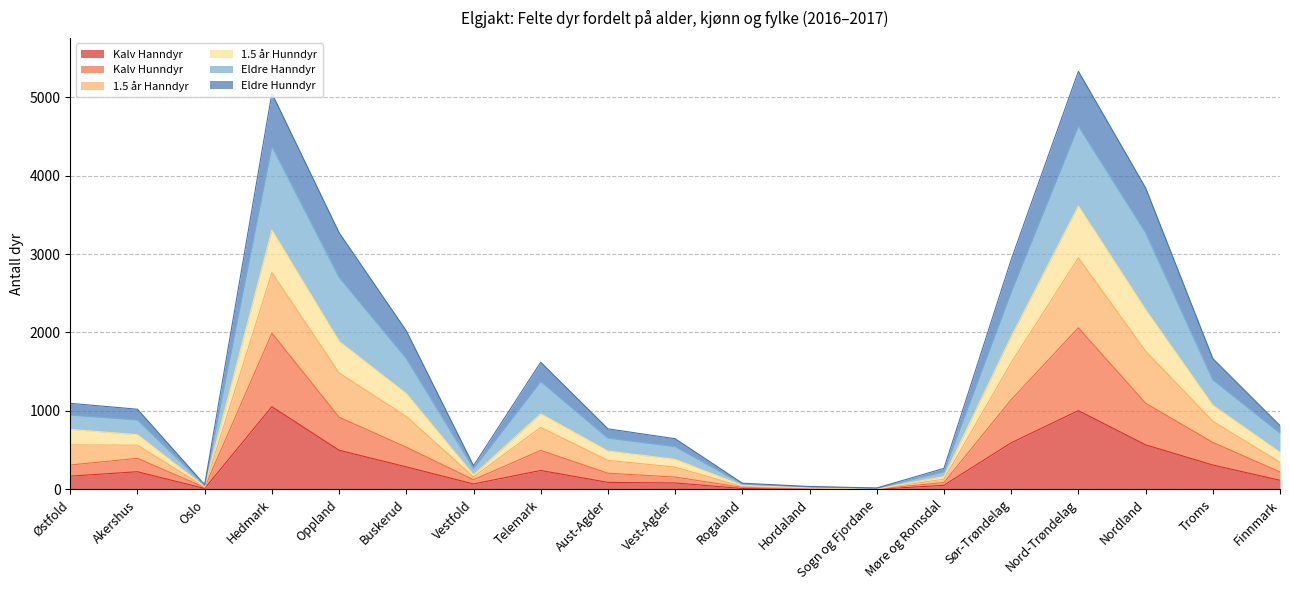

Is it true that Kalv Hanndyr equals 115 at Finnmark?

True